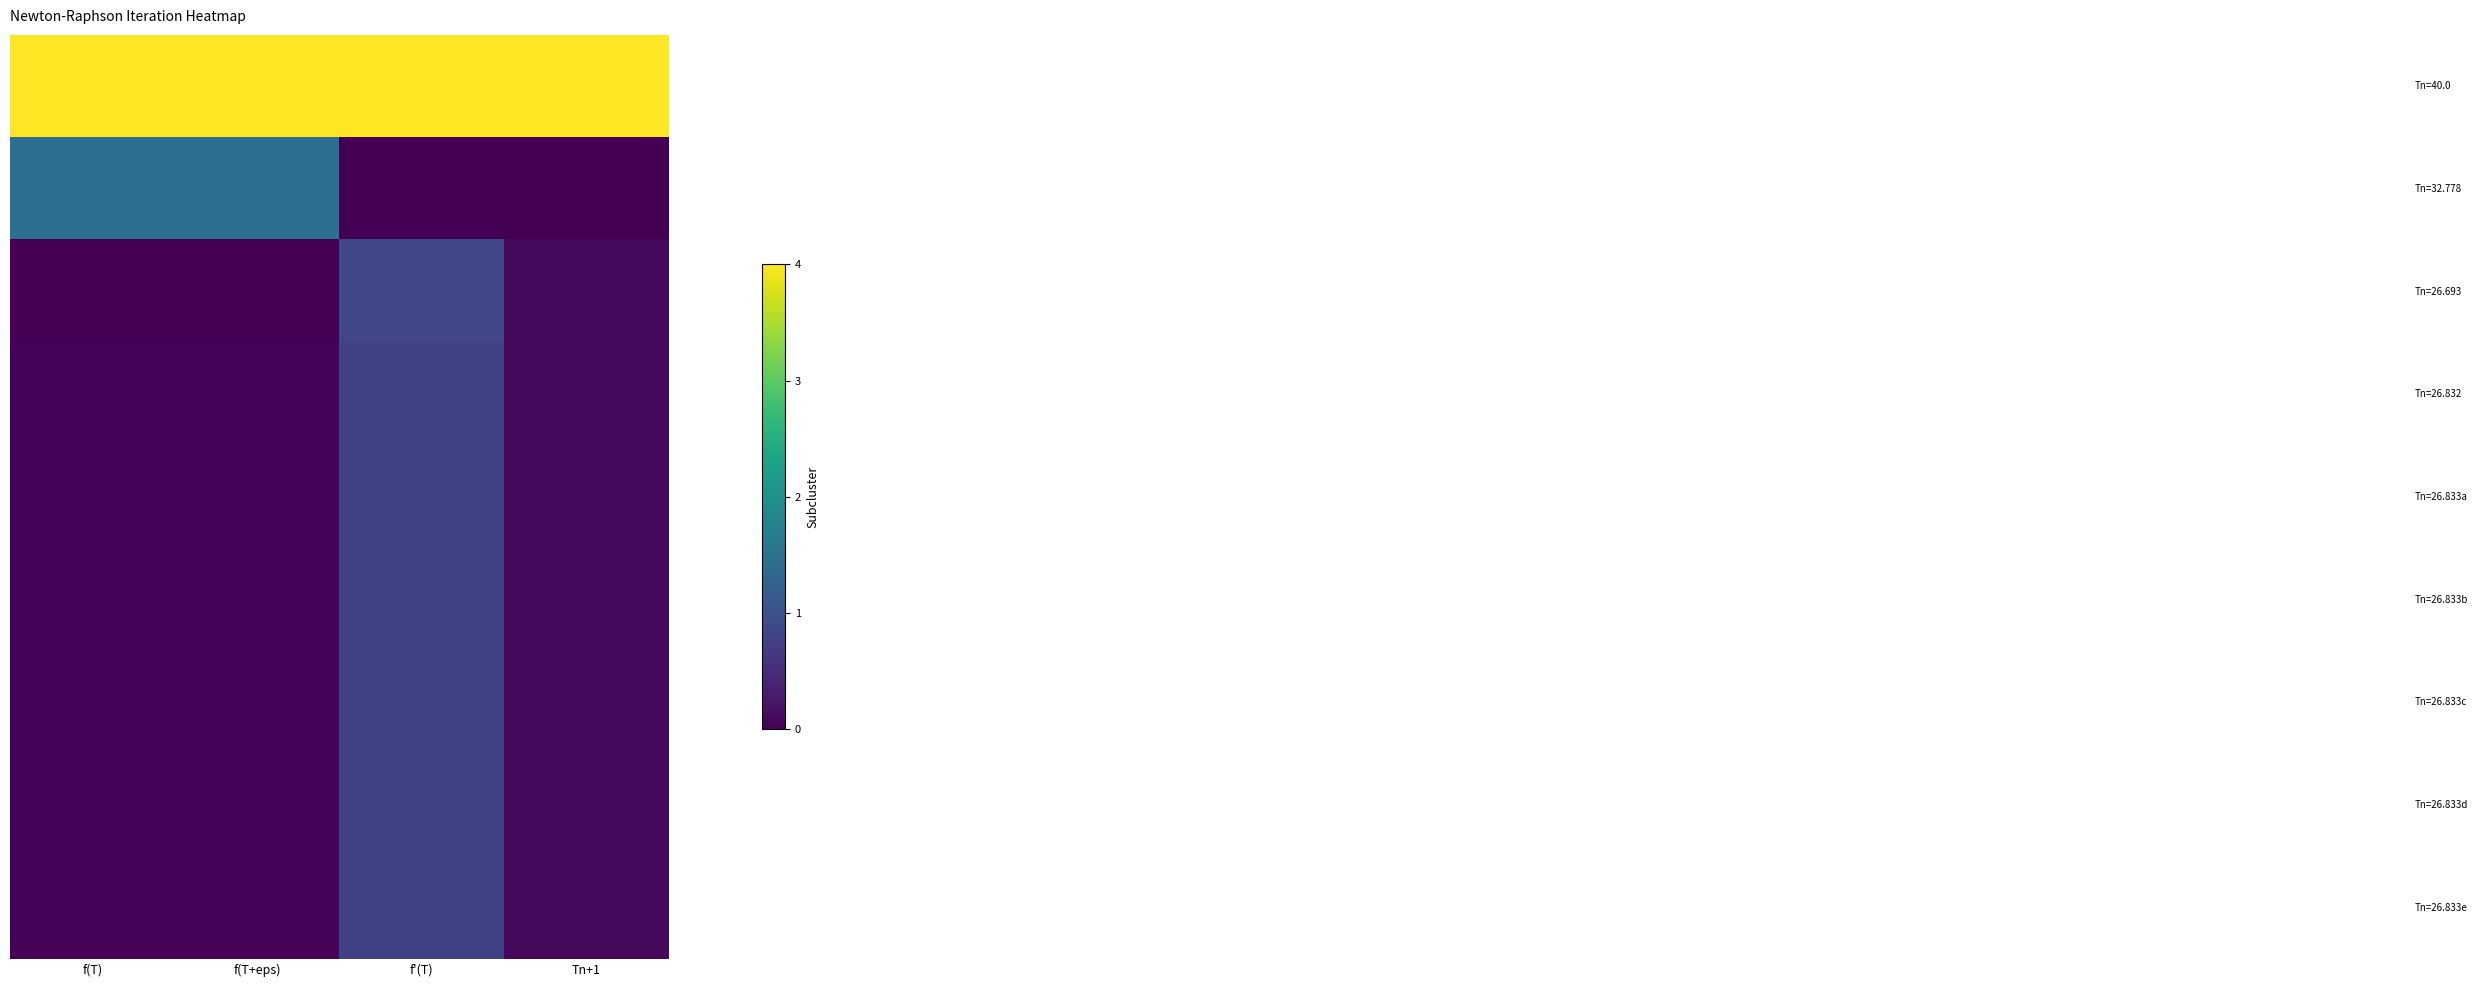

Count the number of categories in the chart.

4